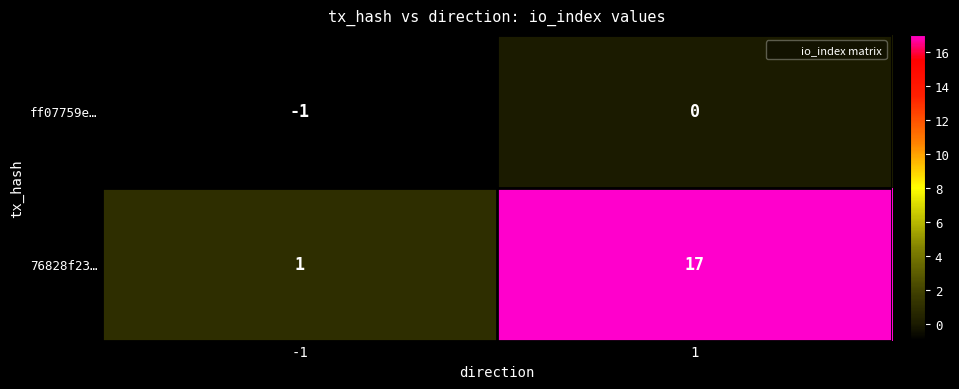

The ff07759e… series shows -1 at 1. True or false?

False